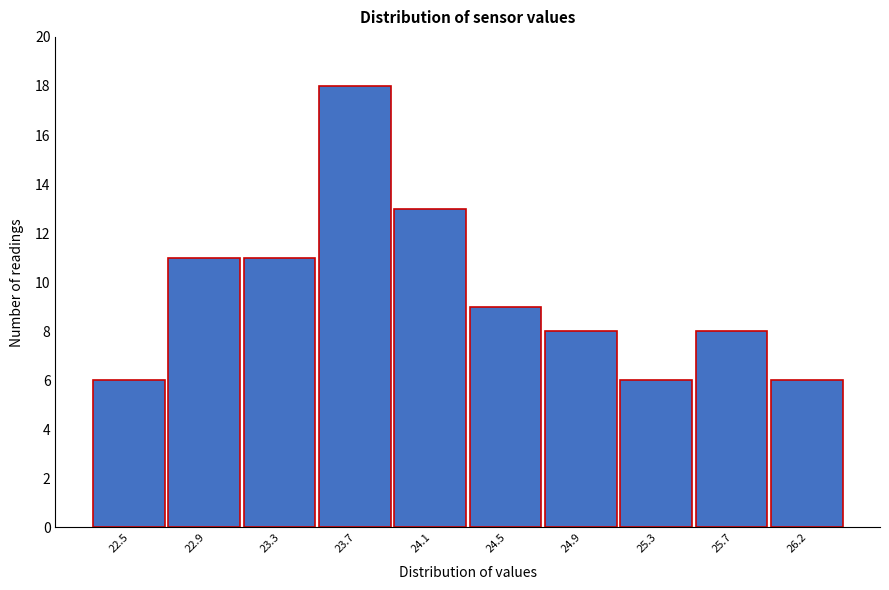

Reading left to right, what are all the values shown in this chart?

6	11	11	18	13	9	8	6	8	6